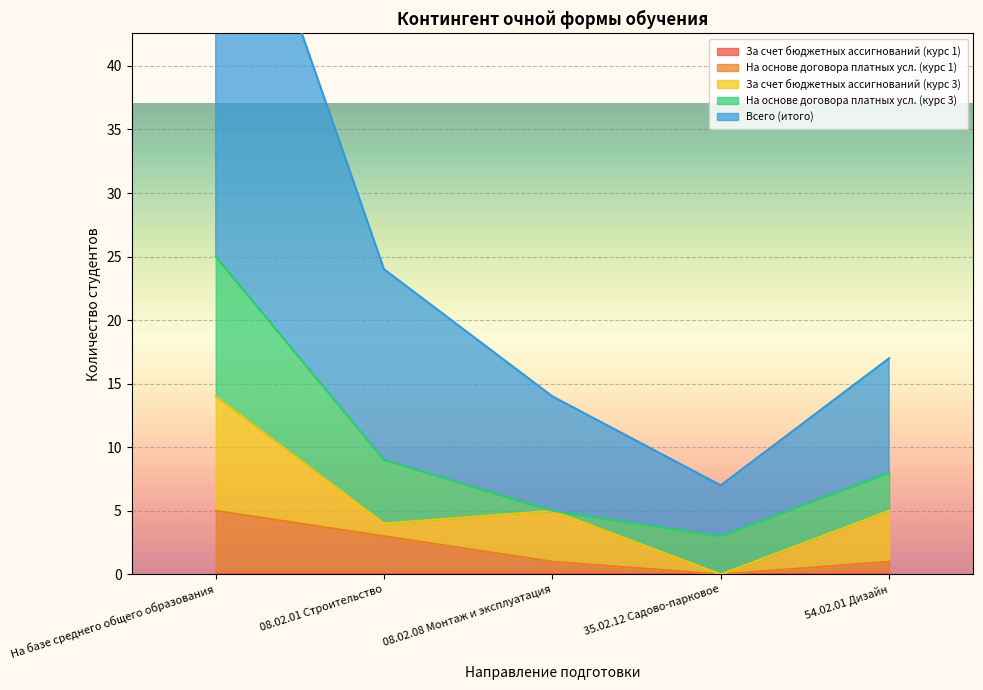

True or false: На основе договора платных усл. (курс 1) has a value of 0 at 35.02.12 Садово-парковое.

True